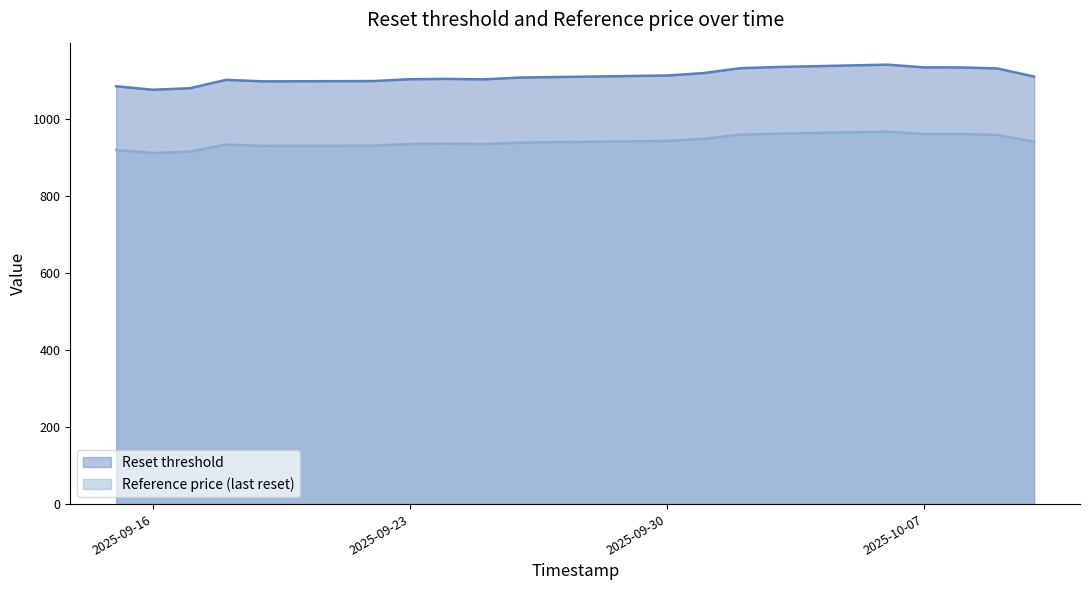

What are all the series names shown in the legend?

Reset threshold, Reference price (last reset)